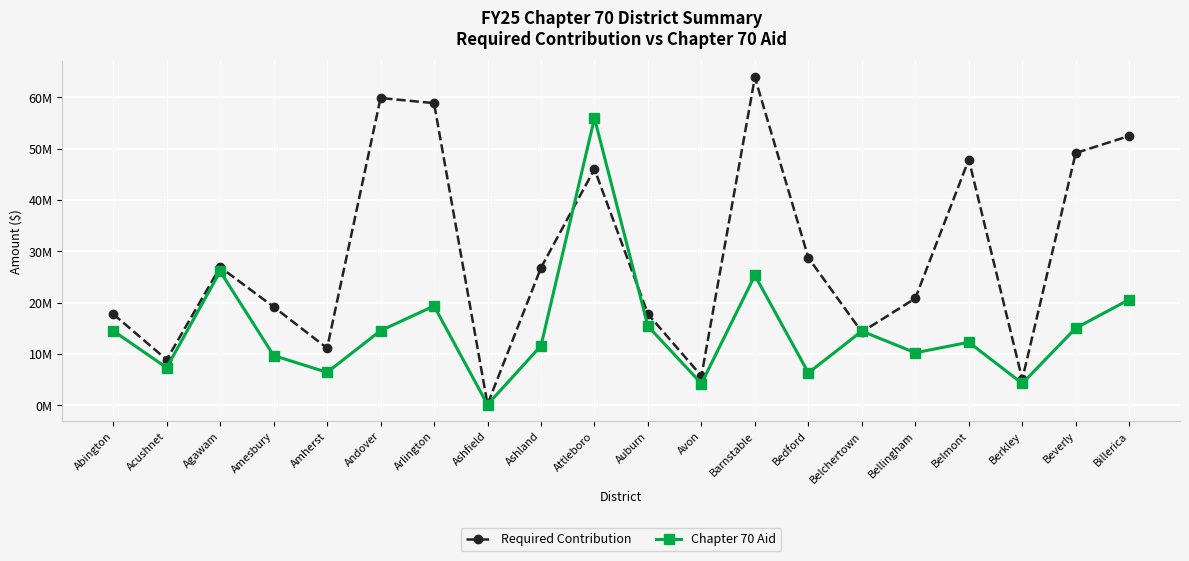

How many data points does each series have?

20